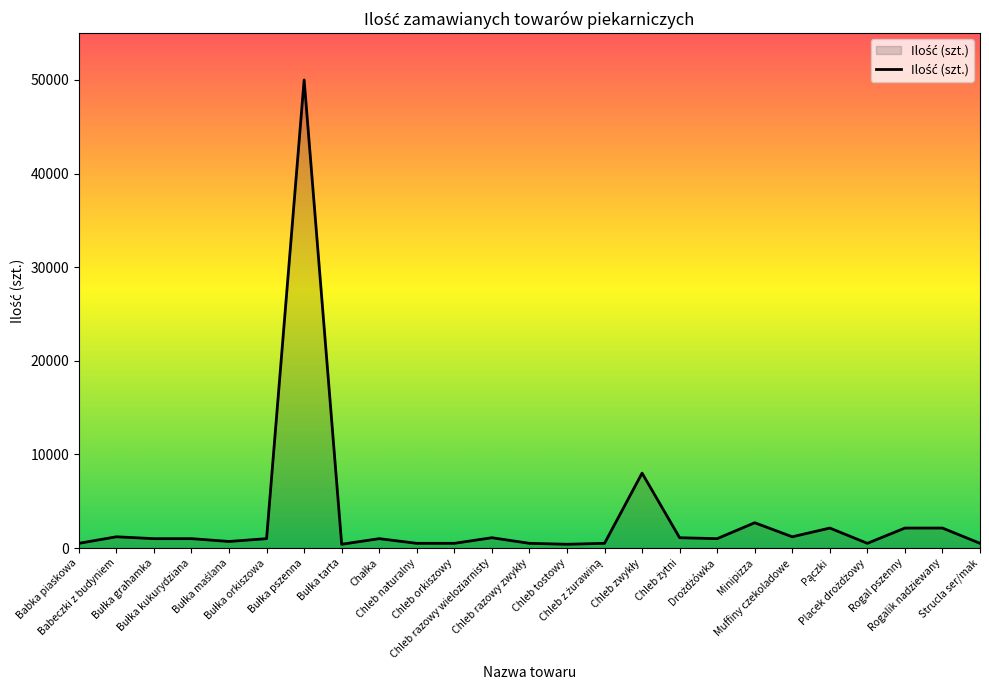

What position from the right is Muffiny czekoladowe?

6